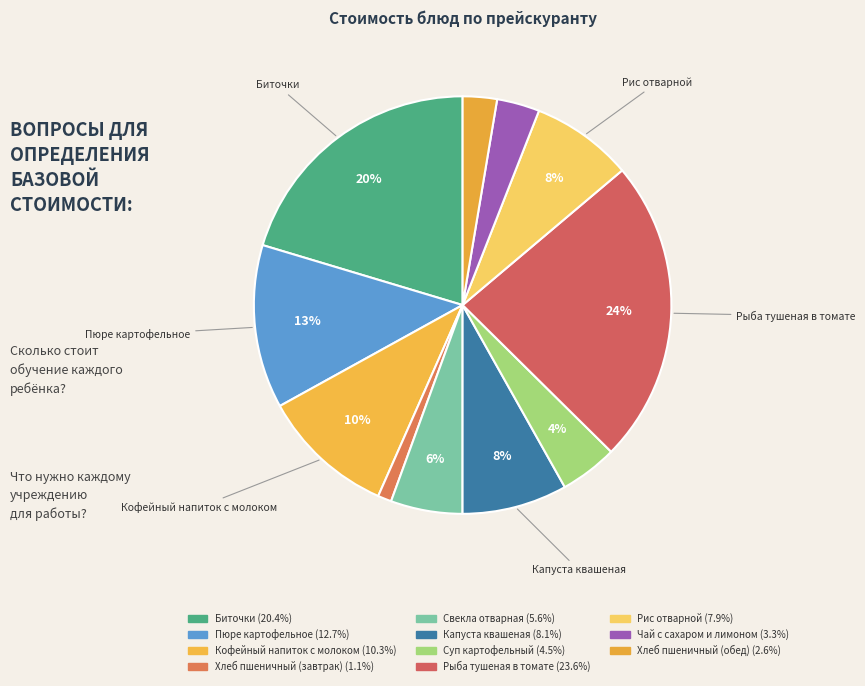

To the nearest percent, what percentage of the pie is Капуста квашеная?

8%